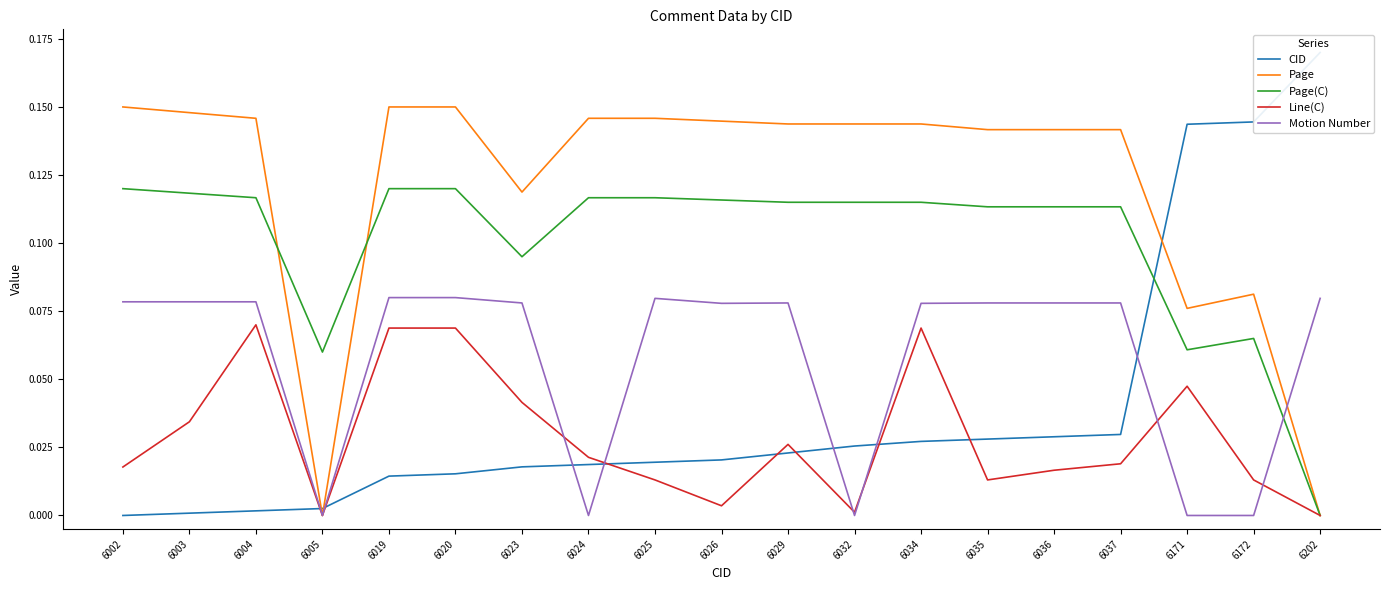

How many times do Motion Number and Line(C) cross each other?

6